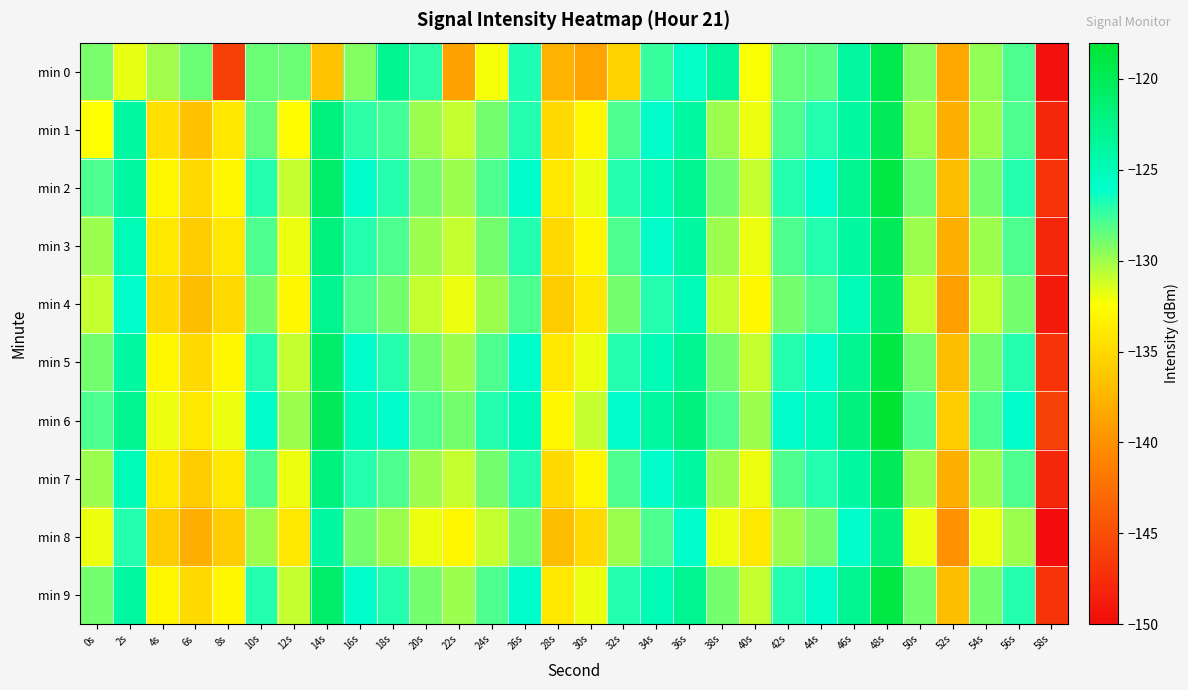

Which series changed the most between 24s and 48s?

min 0